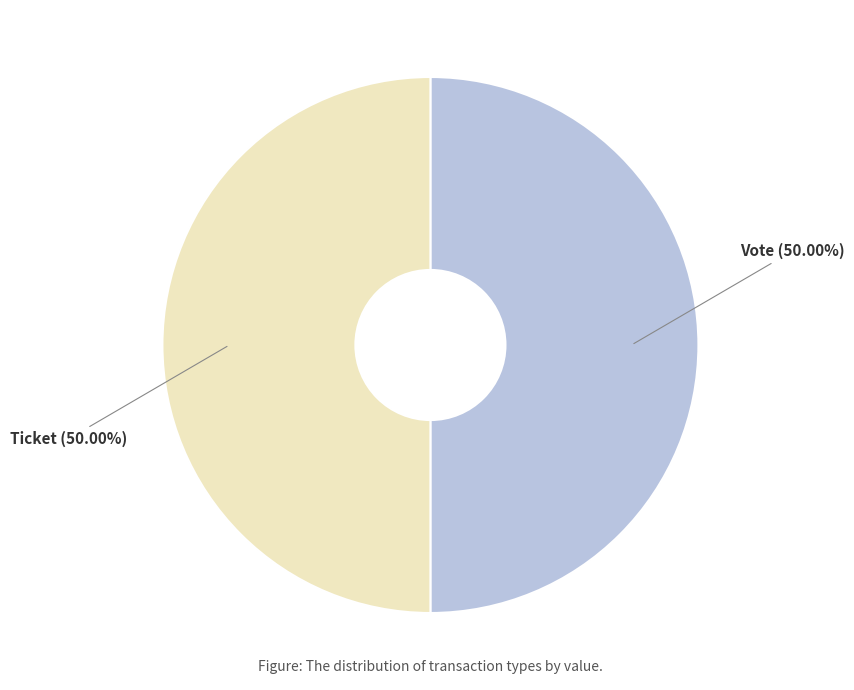

Do Ticket and Vote together represent more than half of the pie?

Yes